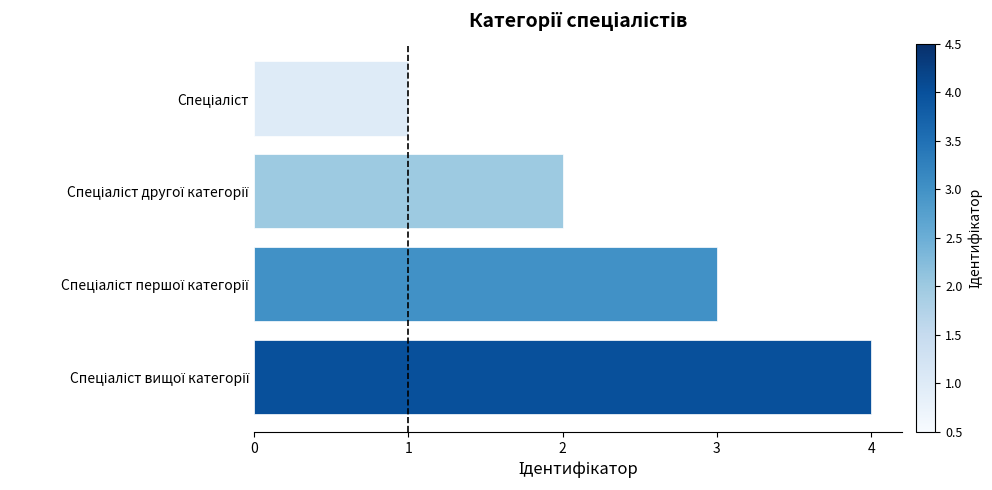

How many bars are there in total?

4